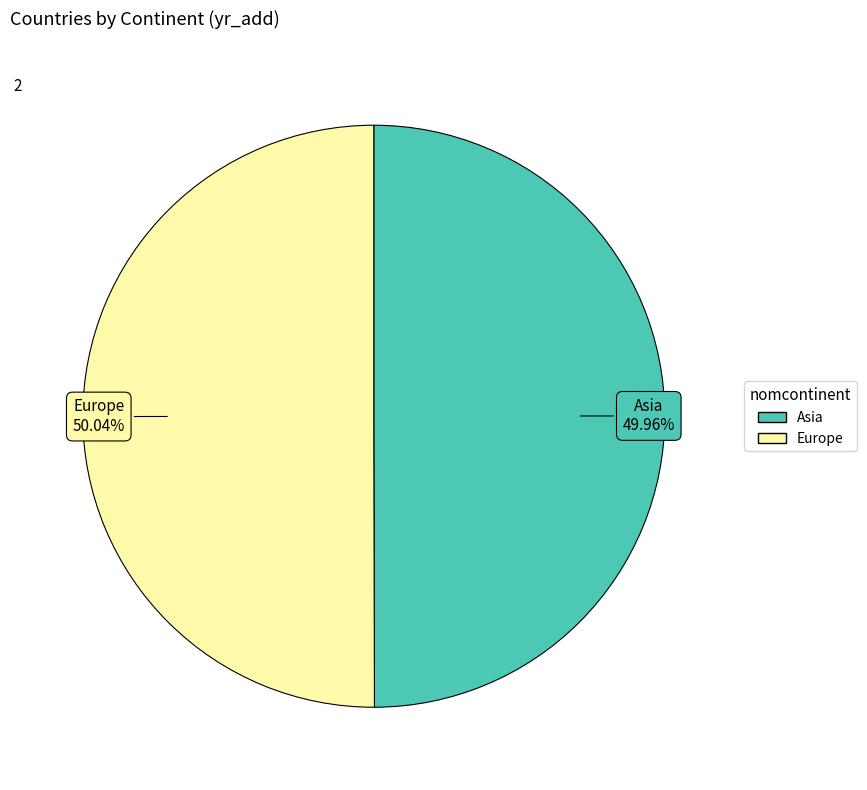

Does any single category account for the majority?

Yes